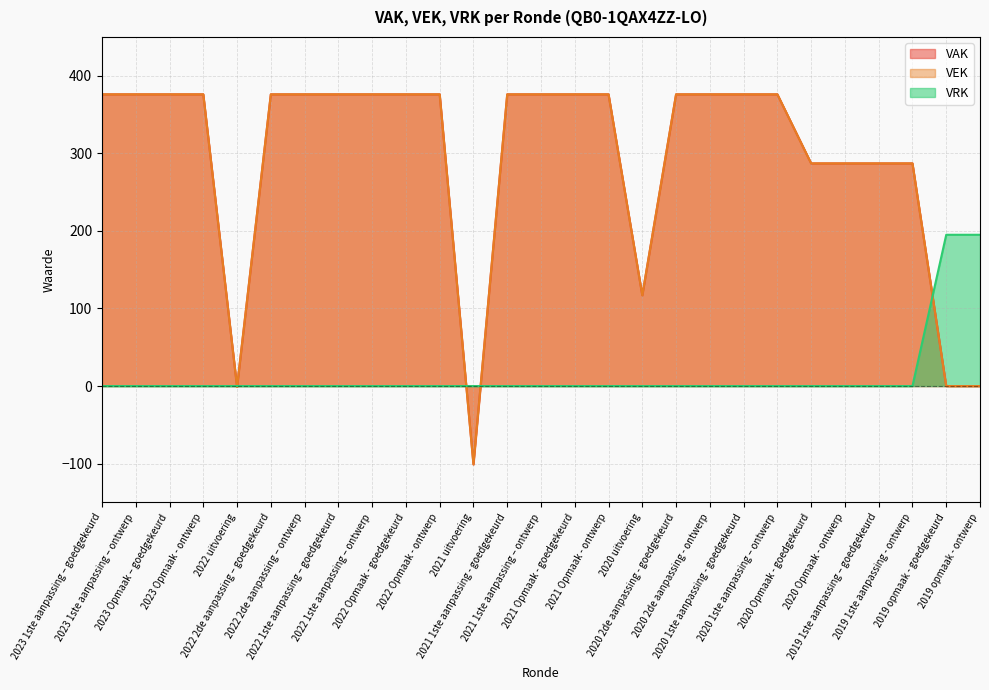

What is the label of the 15th point from the right?

2021 1ste aanpassing - goedgekeurd